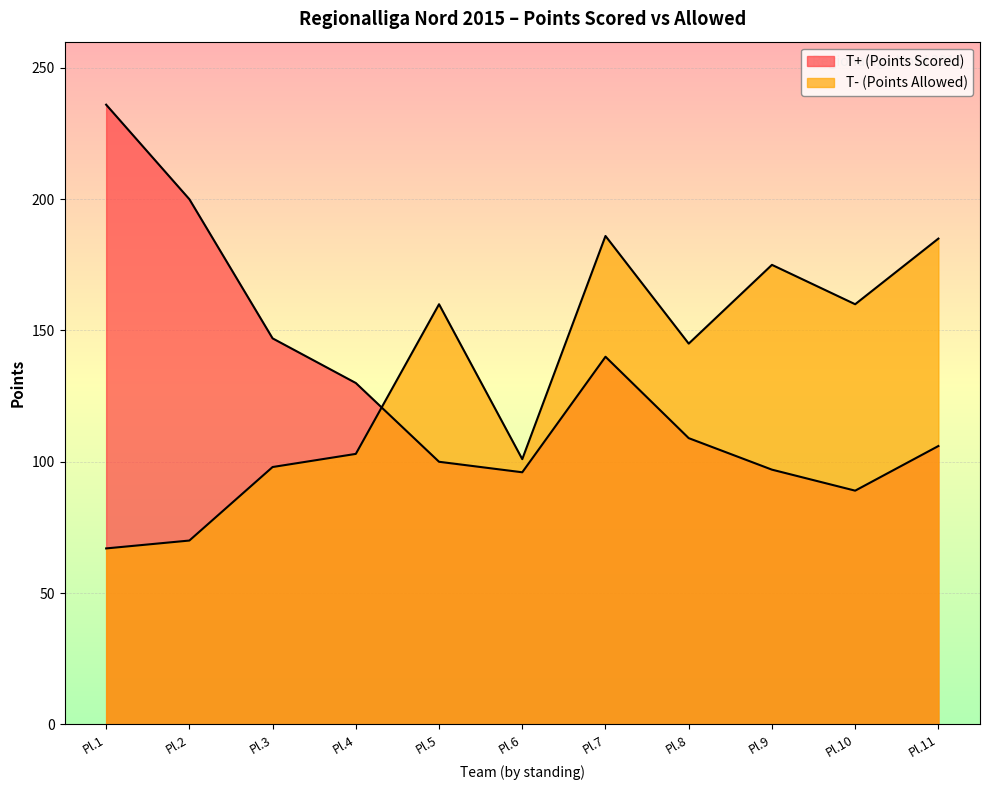

How many lines are shown in the chart?

2